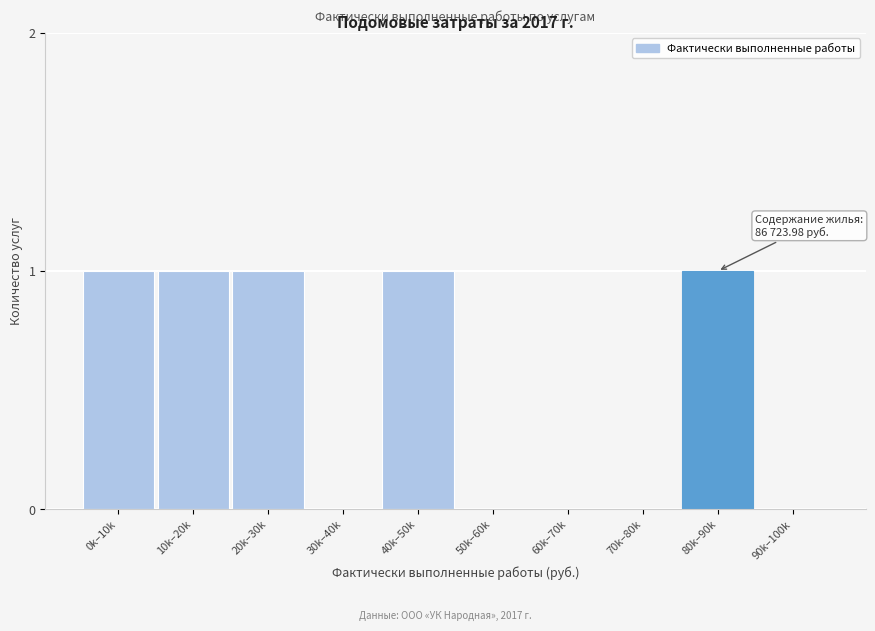

Reading right to left, what are all the values shown in this chart?

90k–100k=0	80k–90k=1	70k–80k=0	60k–70k=0	50k–60k=0	40k–50k=1	30k–40k=0	20k–30k=1	10k–20k=1	0k–10k=1